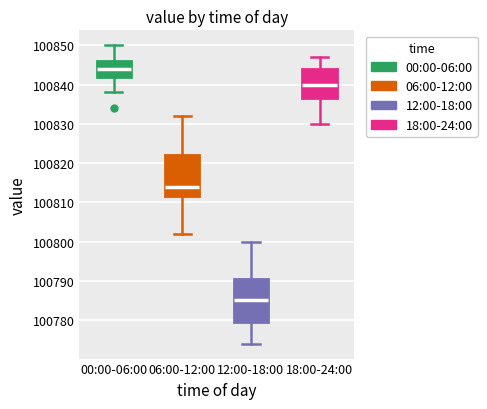

Reading left to right, read every box against the y-axis: the position of its median line, the range the box covers, and the ends of its whiskers. The values are not printed on the chart, so give them approximately, as read against the axis.

00:00-06:00: median 100844, box 100842 to 100846, whiskers 100838 to 100850
06:00-12:00: median 100814, box 100812 to 100822, whiskers 100802 to 100832
12:00-18:00: median 100785, box 100780 to 100791, whiskers 100774 to 100800
18:00-24:00: median 100840, box 100837 to 100844, whiskers 100830 to 100847